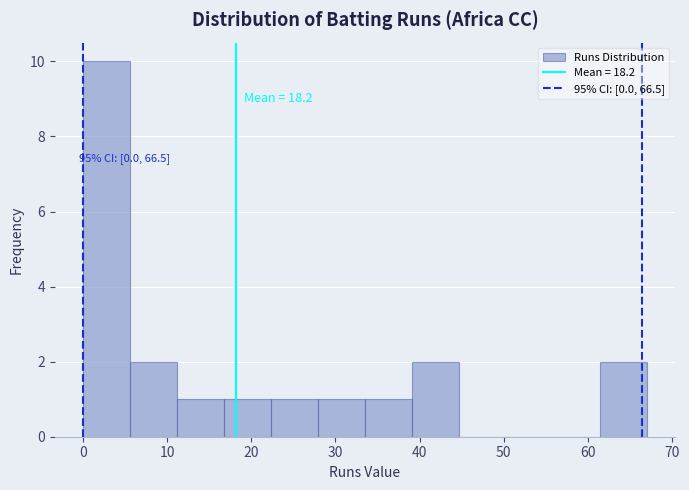

Over which range of the x-axis is the bar tallest?

0 to 6